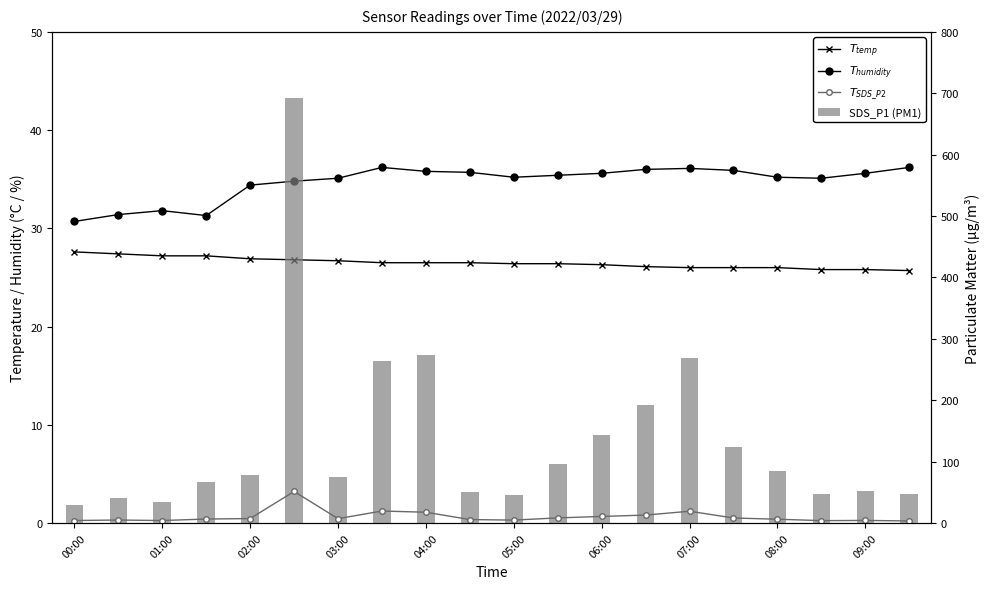

Reading left to right, list all the values displayed in this chart.

$T_{temp}$: 27.6	27.4	27.2	27.2	26.9	26.8	26.7	26.5	26.5	26.5	26.4	26.4	26.3	26.1	26.0	26.0	26.0	25.8	25.8	25.7
$T_{humidity}$: 30.7	31.4	31.8	31.3	34.4	34.8	35.1	36.2	35.8	35.7	35.2	35.4	35.6	36.0	36.1	35.9	35.2	35.1	35.6	36.2
$T_{SDS\_P2}$: 4.1	4.9	4.1	6.5	7.3	51.4	7.2	19.6	17.6	5.7	4.8	8.3	10.7	12.9	19.2	8.2	6.2	3.9	4.2	3.4
SDS_P1 (PM1): 30.2	40.5	34.1	67.5	78.5	692.0	74.9	263.6	273.0	51.2	45.9	95.9	144.1	192.5	269.5	123.3	85.3	46.8	51.5	46.7